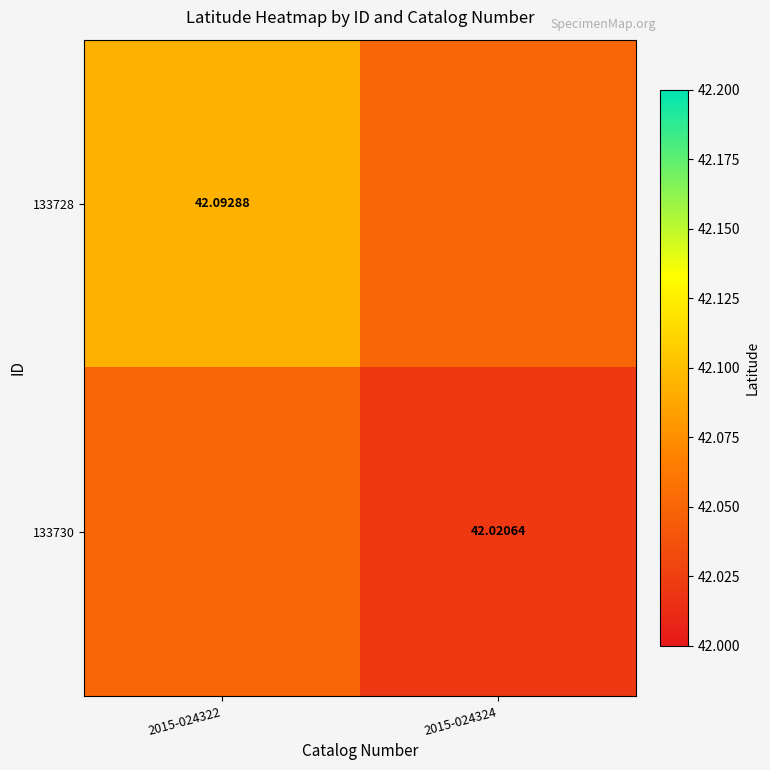

Is the value of 133728 at 2015-024324 greater than the value of 133730 at 2015-024322?

No